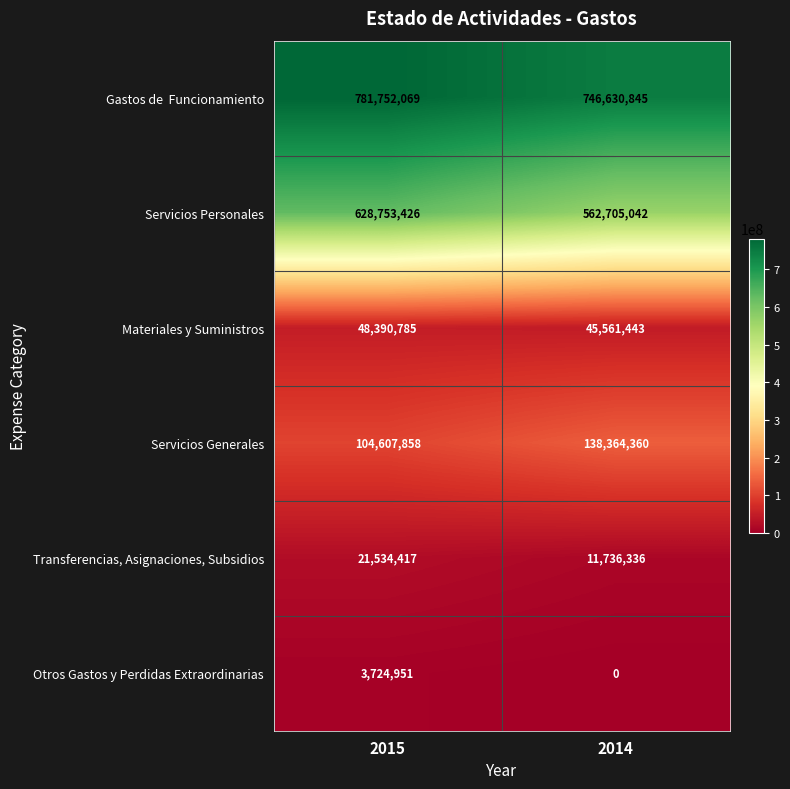

At which category does the chart reach its peak across all series?

2015